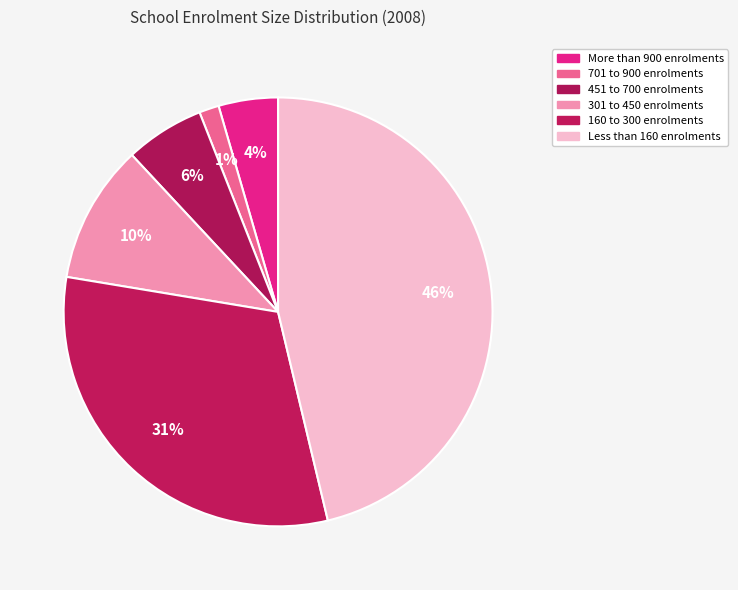

To the nearest percent, what is the difference between the largest and smallest slice percentages?

45%